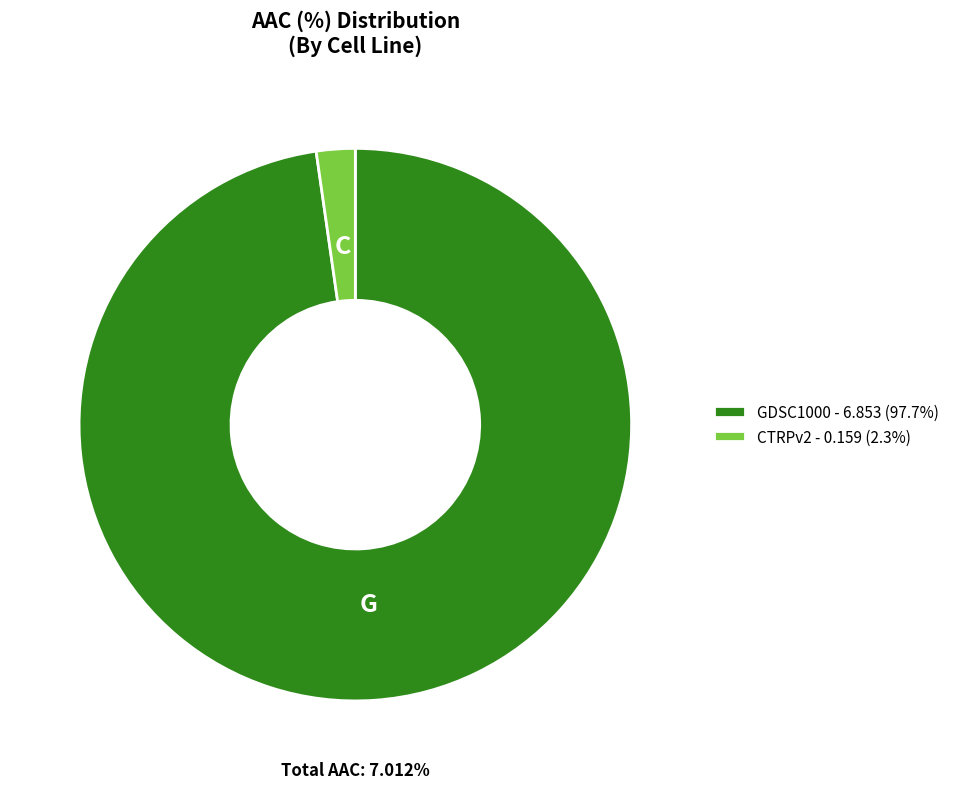

What is the smallest slice in the pie chart?

CTRPv2